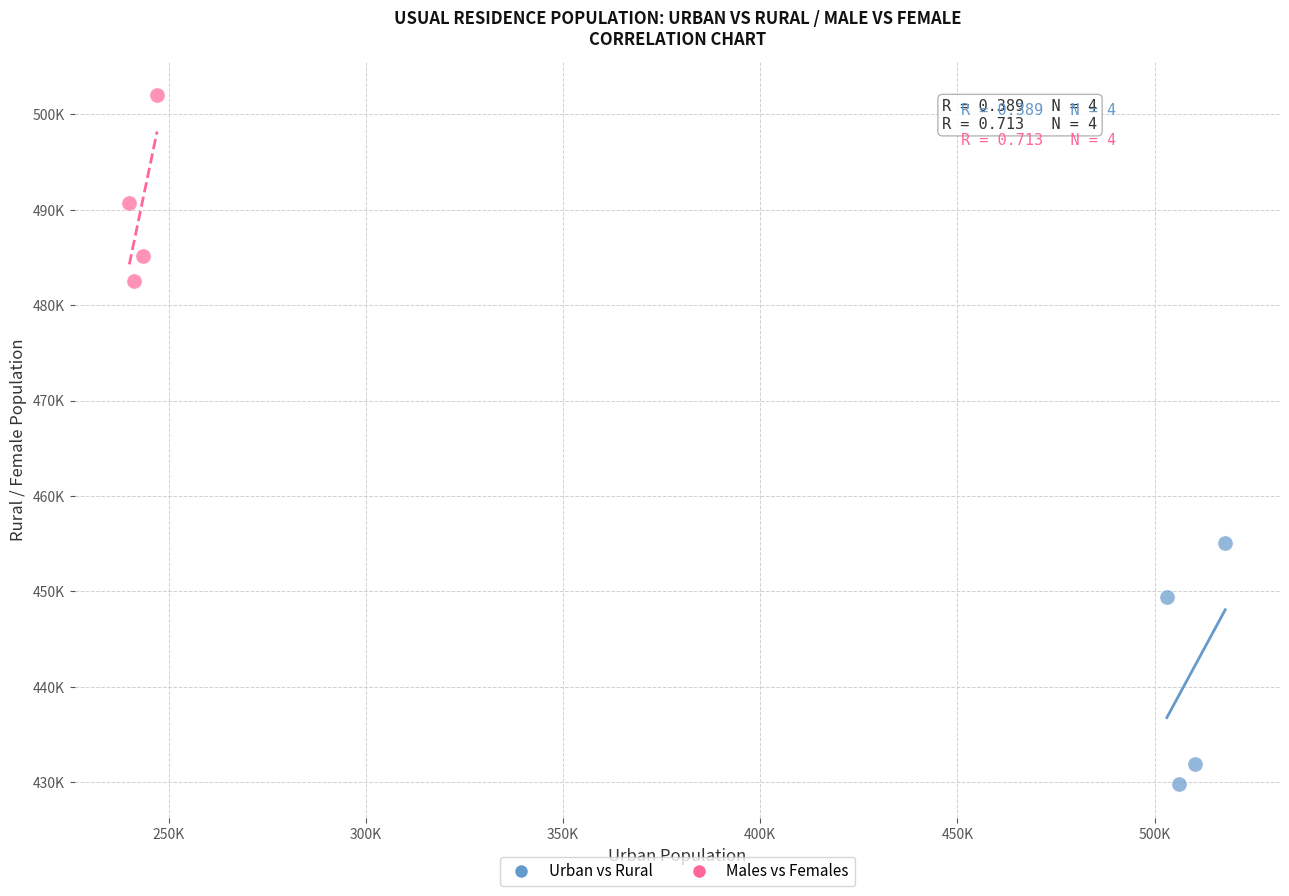

What are all the series names shown in the legend?

Urban vs Rural, Males vs Females